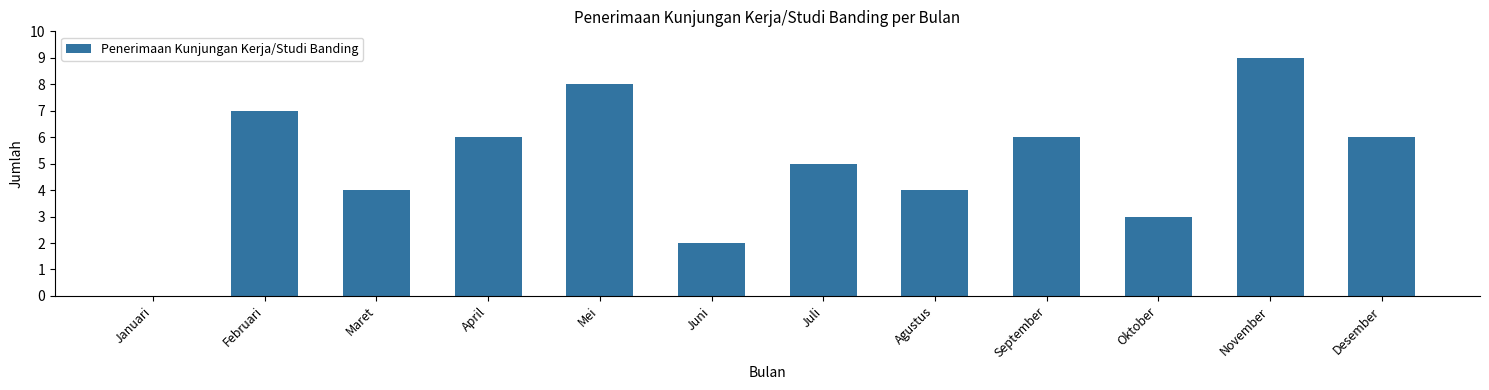

What value does the data have at September?

6